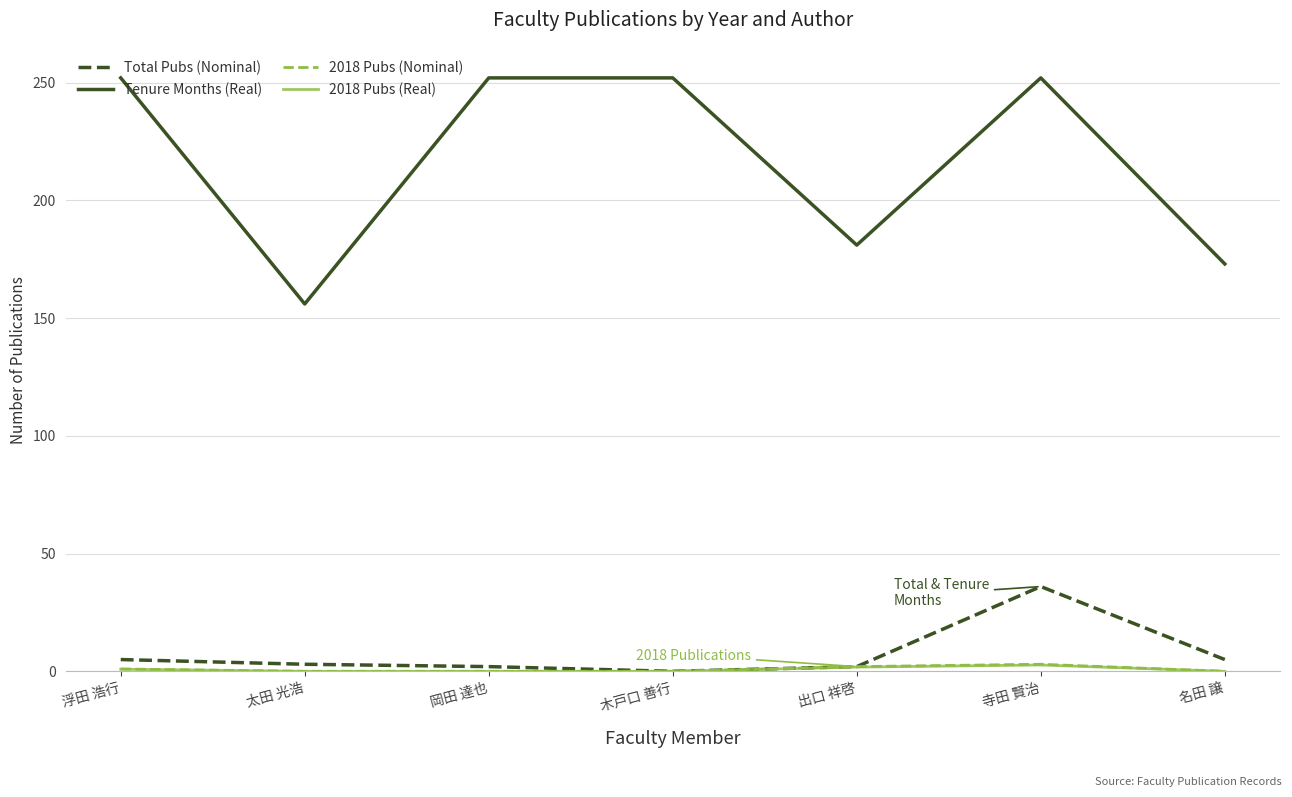

The value of 2018 Pubs (Real) at 太田 光浩 is 0.0. True or false?

True